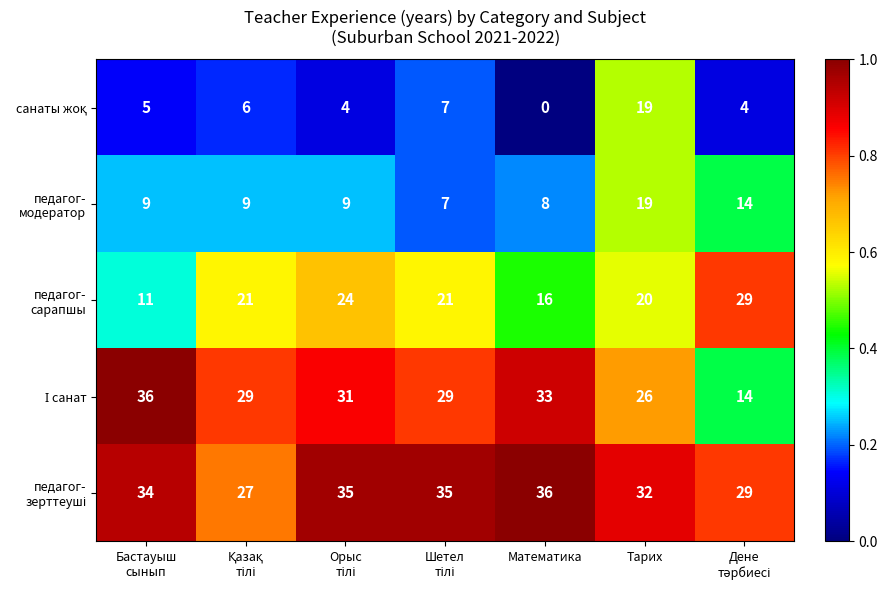

At which category does the chart reach its minimum across all series?

Математика